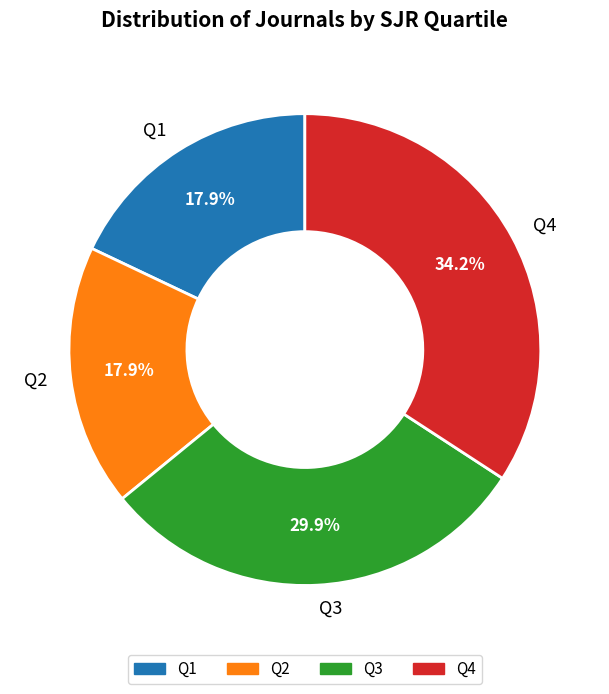

Which category has the biggest portion of the pie?

Q4